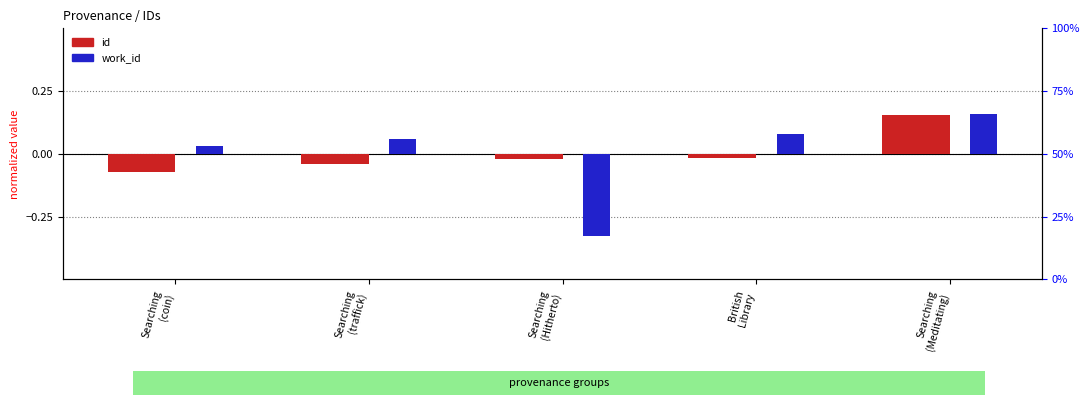

List the series in order of their peak value, highest first.

work_id (normalized), id (normalized)